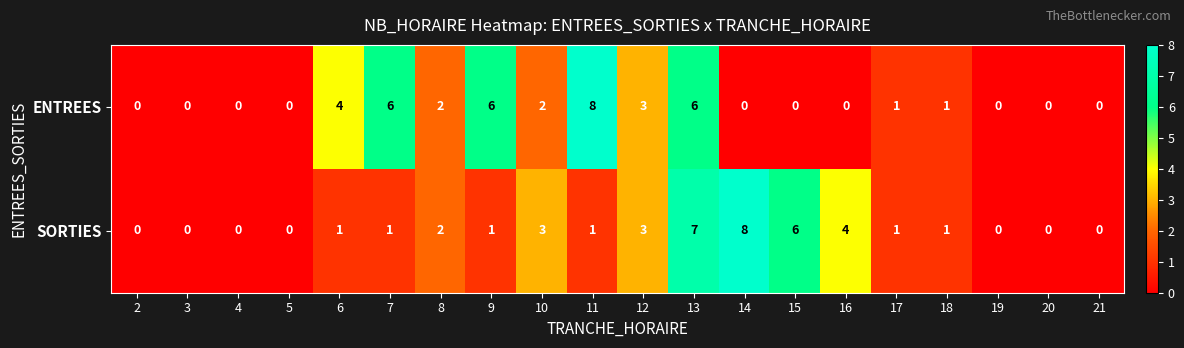

At which label is SORTIES closest to 4?

16